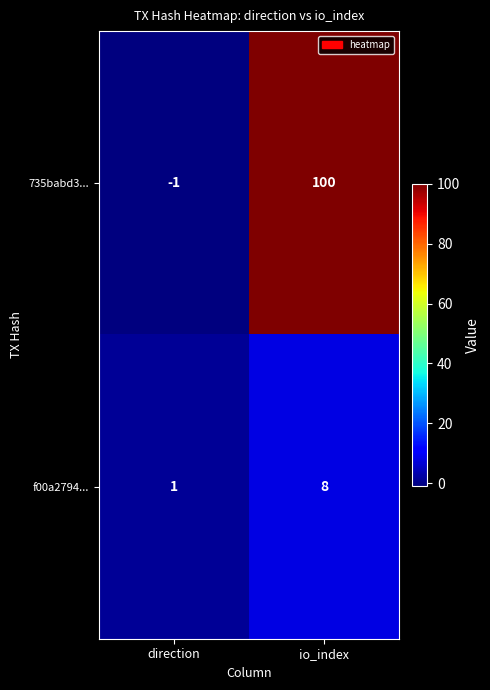

Is it true that 735babd3... equals -1 at direction?

True